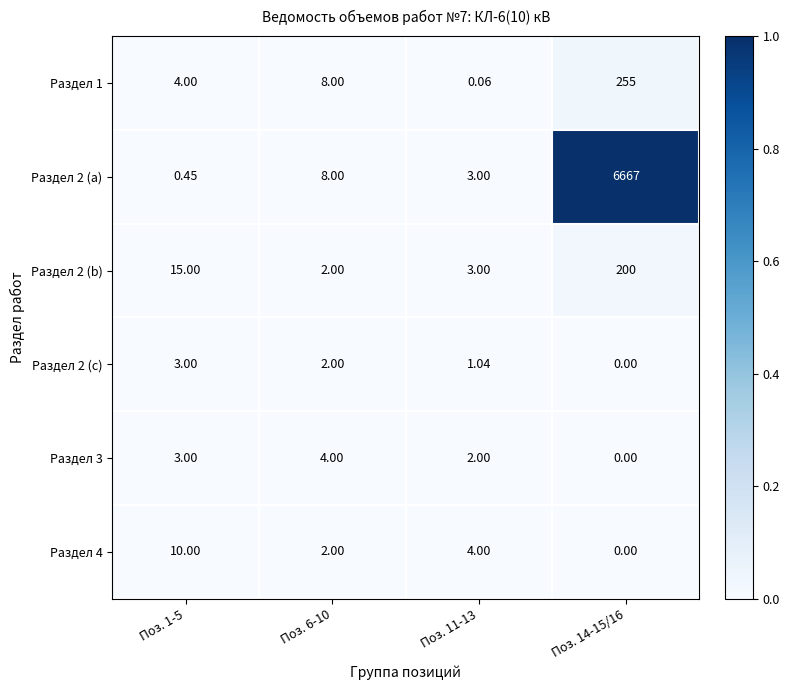

Is the value of Раздел 2 (b) at Поз. 11-13 greater than the value of Раздел 2 (a) at Поз. 1-5?

Yes